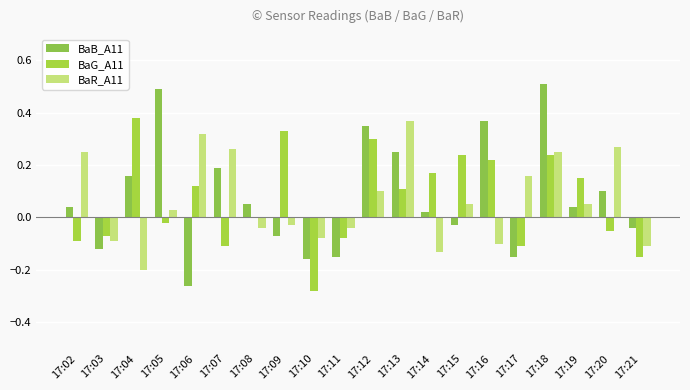

What is the difference between the maximum and second lowest values in the BaB_A11 series?

0.7